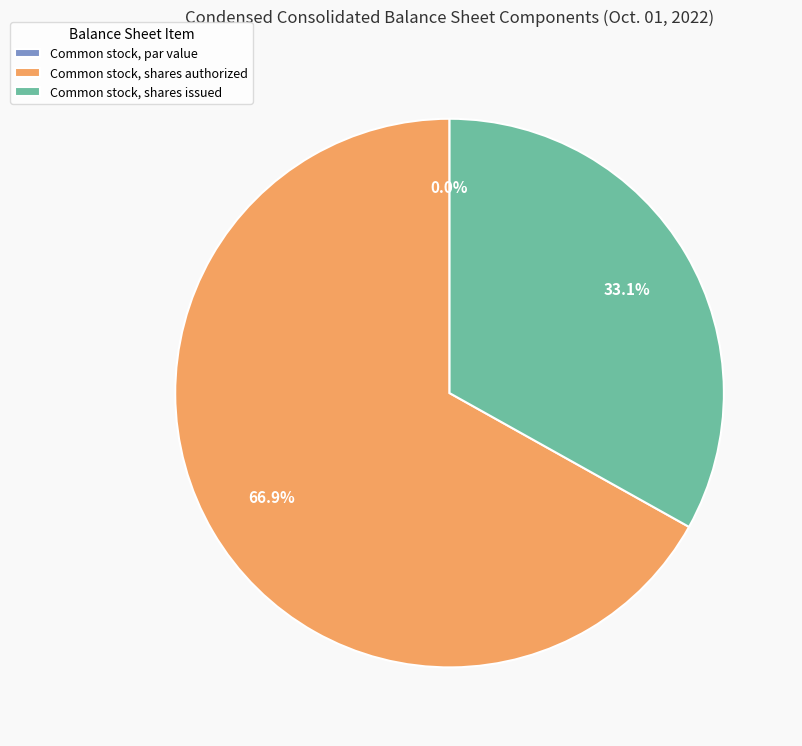

To the nearest percent, what is the average slice percentage?

33%